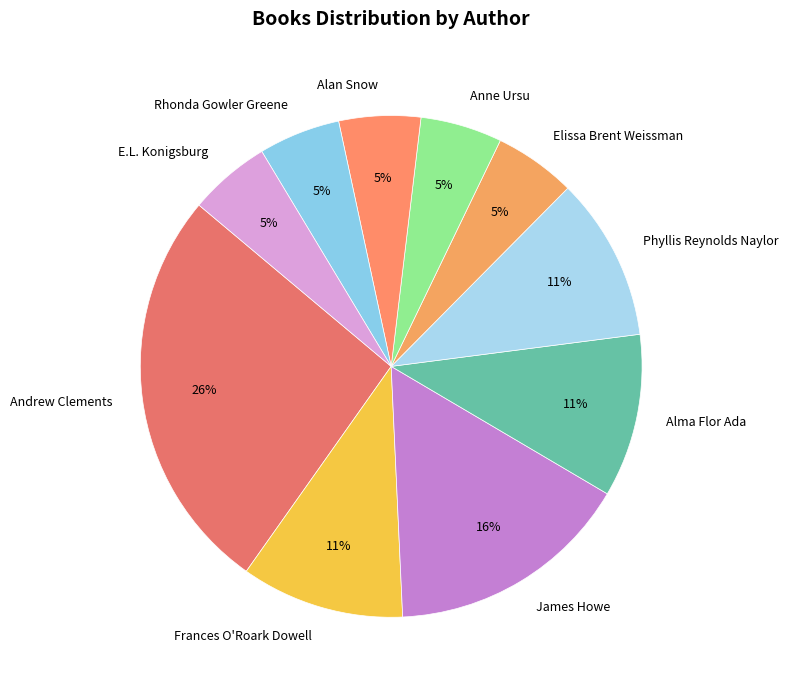

What is the ratio of the value at E.L. Konigsburg to the value at Andrew Clements?

0.2